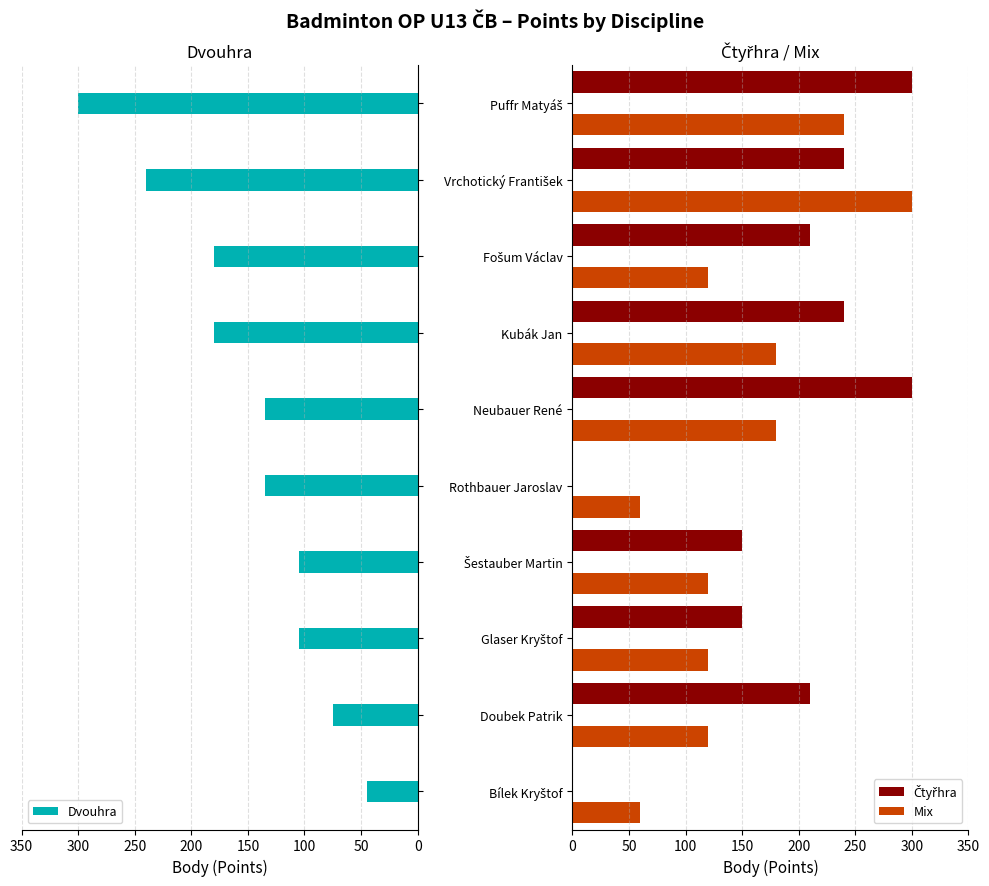

What is the average value of the Dvouhra series?

150